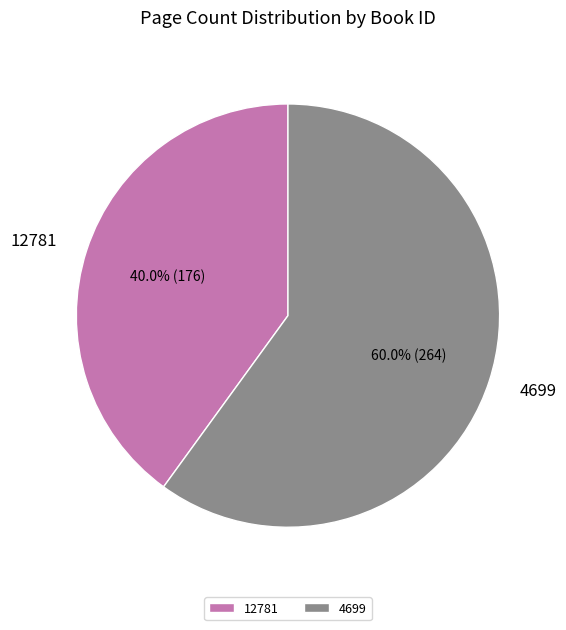

What is the ratio of the value at 4699 to the value at 12781?

1.5